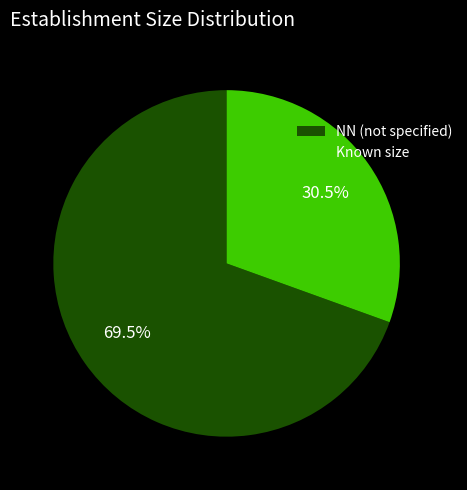

How many slices are in this pie chart?

2